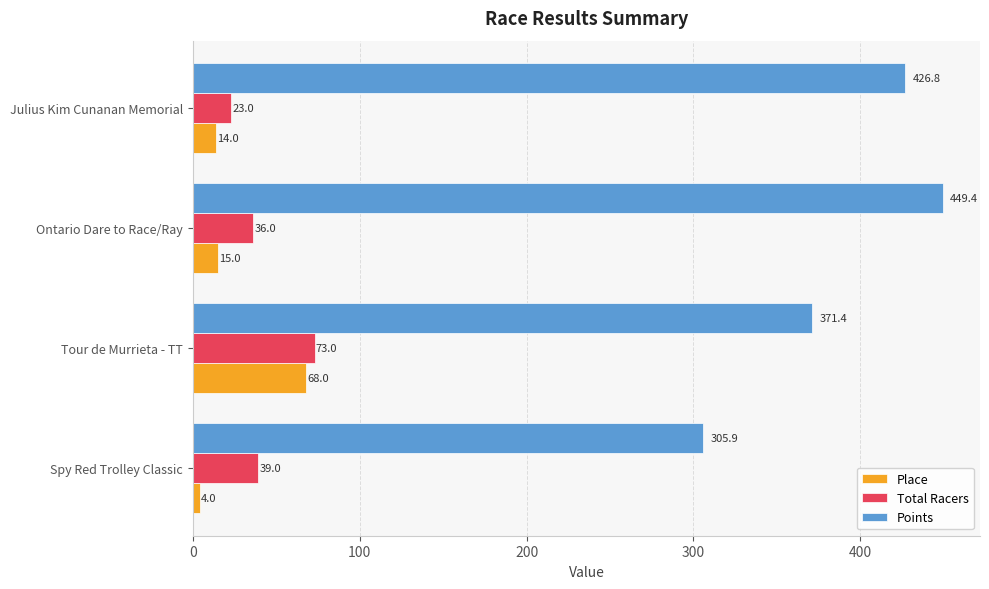

At which label is Place closest to 36?

Ontario Dare to Race/Ray